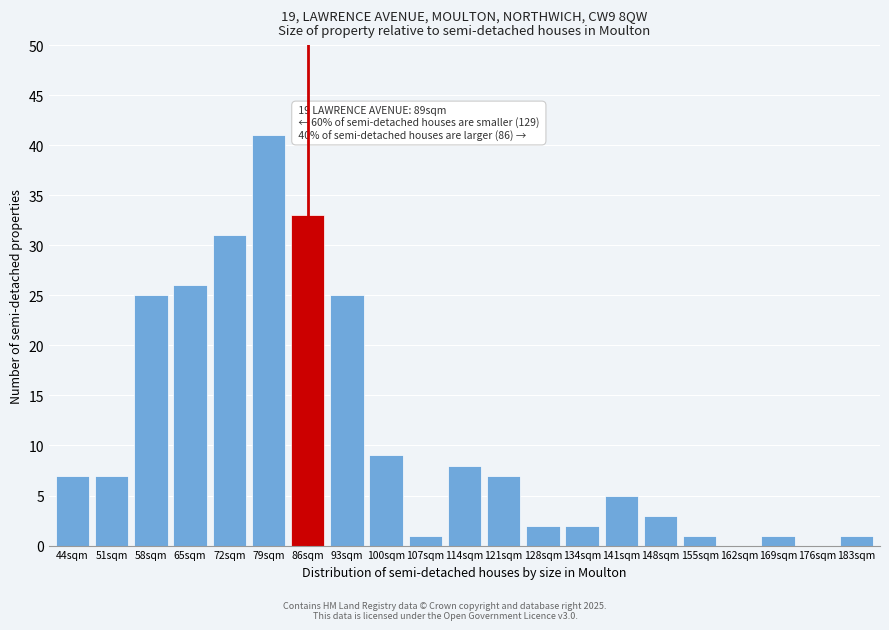

Reading left to right, list all the values displayed in this chart.

44sqm=7	51sqm=7	58sqm=25	65sqm=26	72sqm=31	79sqm=41	86sqm=33	93sqm=25	100sqm=9	107sqm=1	114sqm=8	121sqm=7	128sqm=2	134sqm=2	141sqm=5	148sqm=3	155sqm=1	162sqm=0	169sqm=1	176sqm=0	183sqm=1